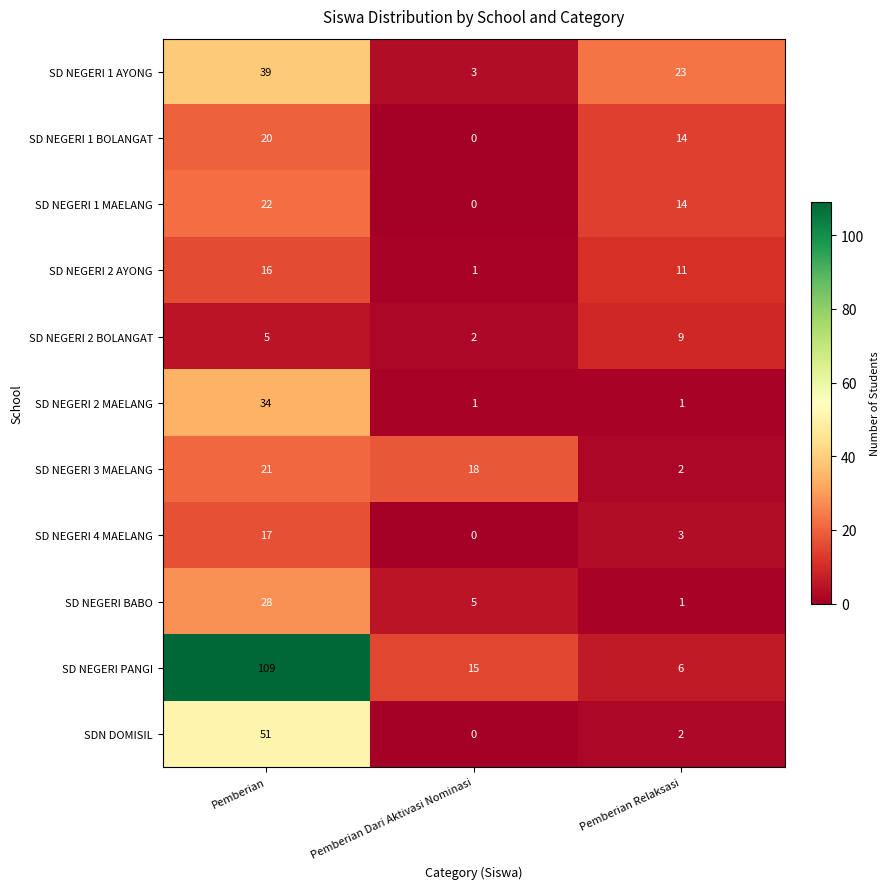

What is the sum of the SD NEGERI 1 BOLANGAT values at Pemberian and Pemberian Relaksasi?

34